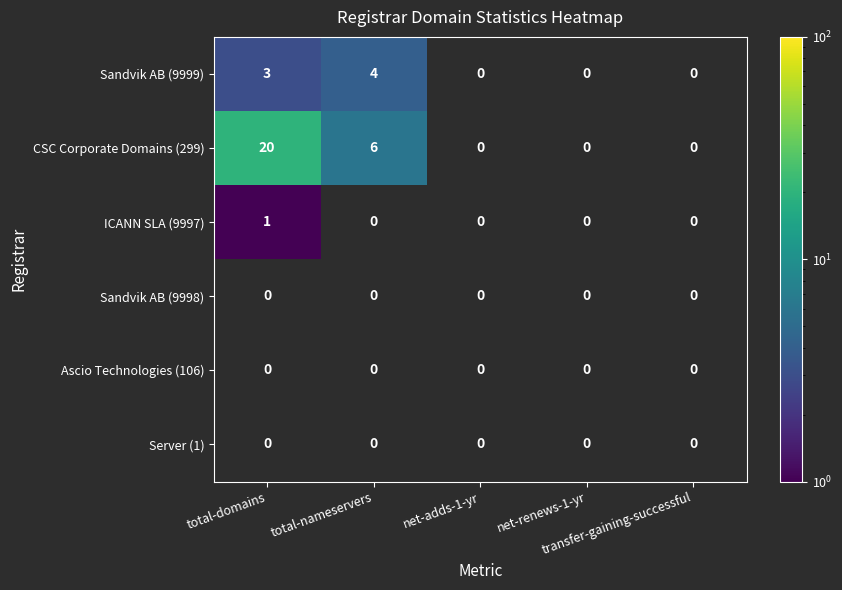

At total-domains, list the series in order from largest to smallest.

CSC Corporate Domains (299), ICANN SLA (9997), Sandvik AB (9998), Ascio Technologies (106), Server (1), Sandvik AB (9999)